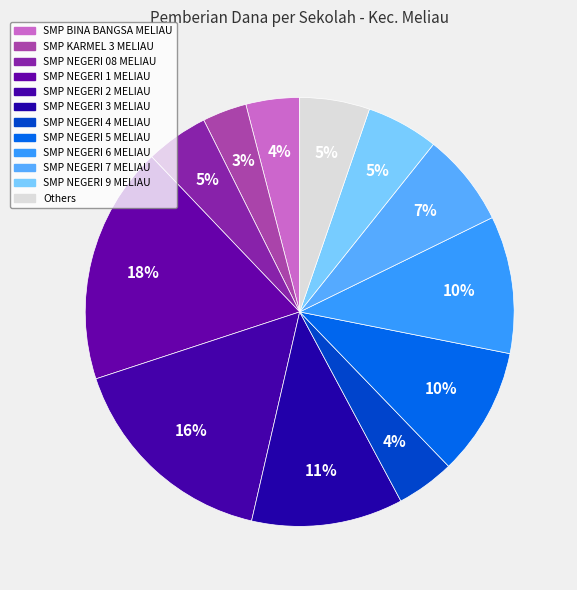

To the nearest percent, what is the difference between the largest and smallest slice percentages?

15%